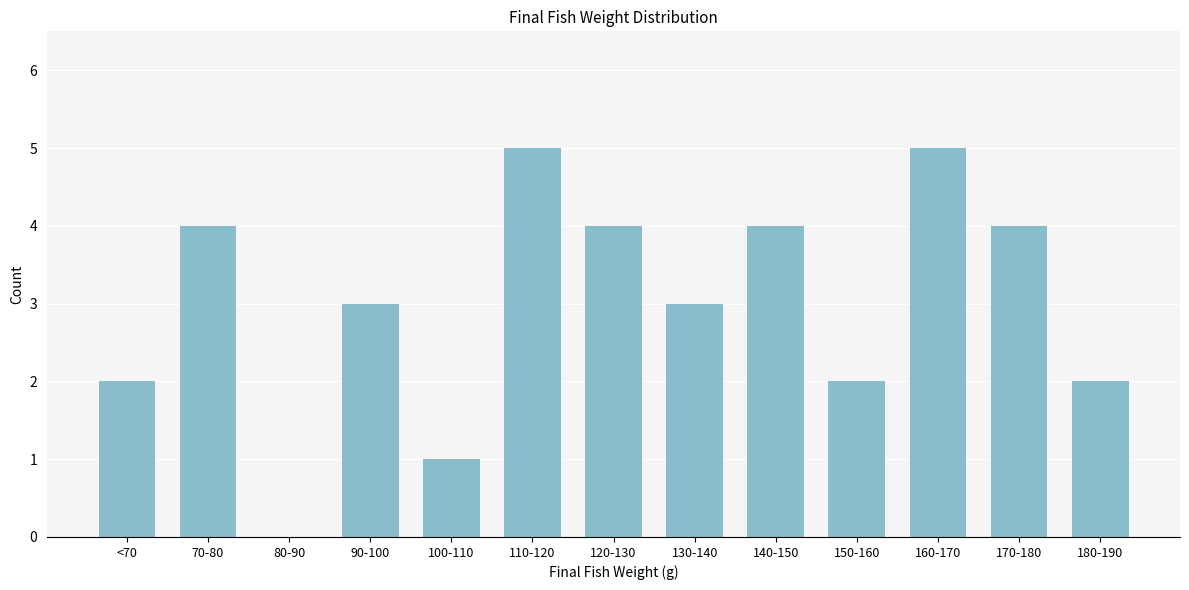

Reading left to right, list all the values displayed in this chart.

<70=2	70-80=4	80-90=0	90-100=3	100-110=1	110-120=5	120-130=4	130-140=3	140-150=4	150-160=2	160-170=5	170-180=4	180-190=2